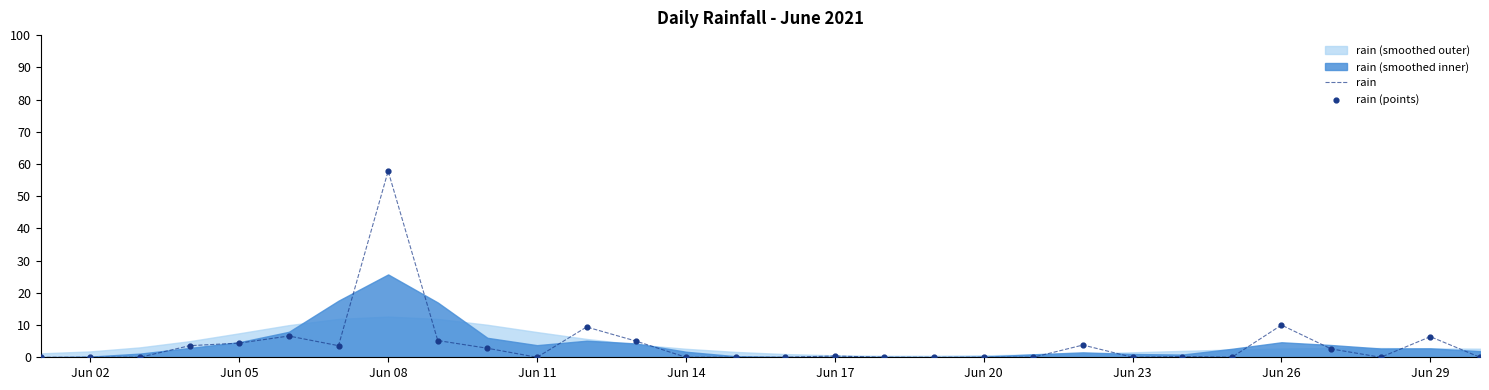

At how many categories does at least one series exceed 31?

1